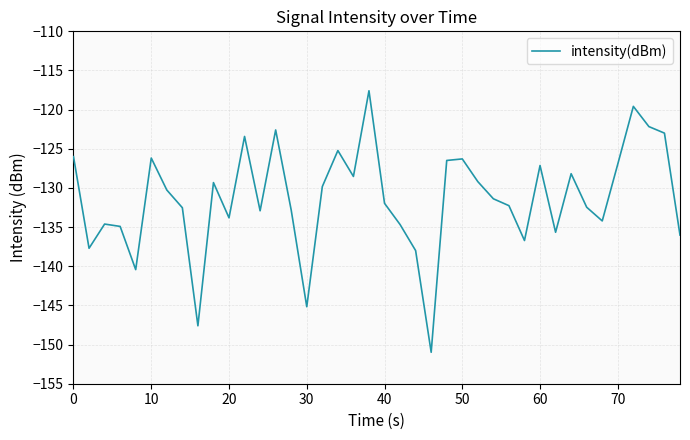

What is the maximum value shown in the chart?

-117.6